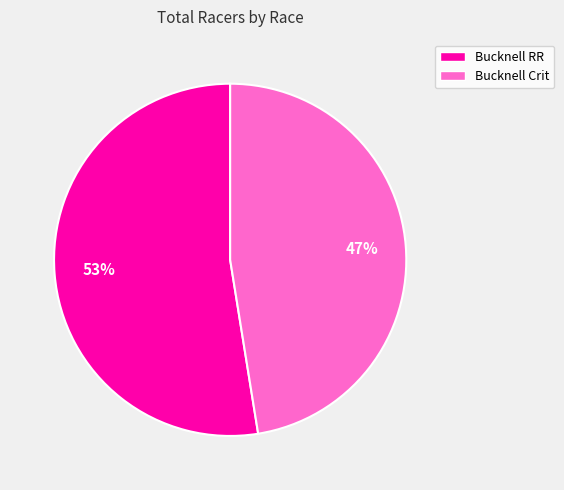

To the nearest percent, what is the average slice percentage?

50%